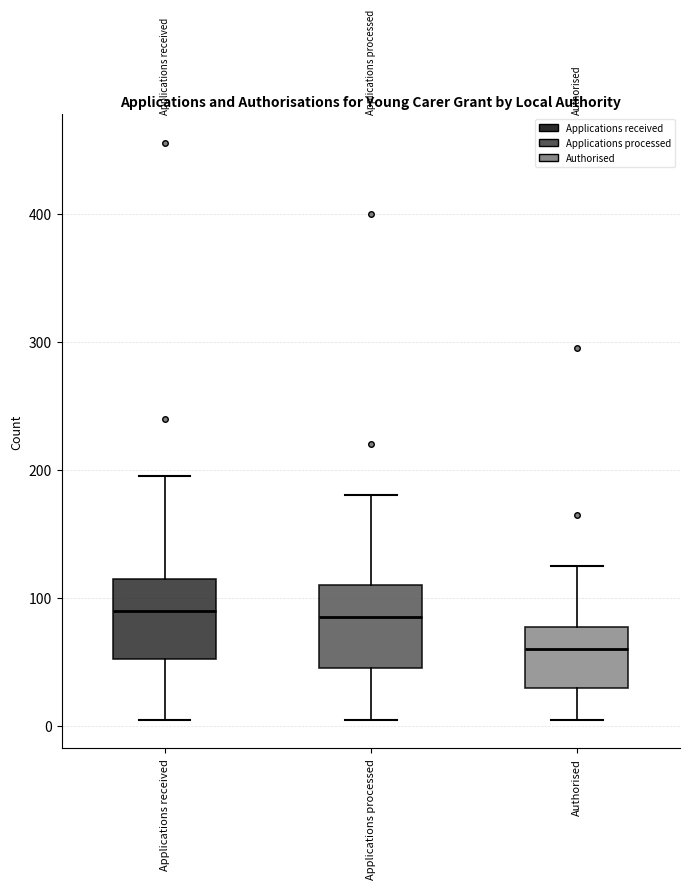

Reading left to right, read every box against the y-axis: the position of its median line, the range the box covers, and the ends of its whiskers. The values are not printed on the chart, so give them approximately, as read against the axis.

Applications received: median 90, box 50 to 120, whiskers 10 to 200
Applications processed: median 90, box 50 to 110, whiskers 10 to 180
Authorised: median 60, box 30 to 80, whiskers 10 to 130